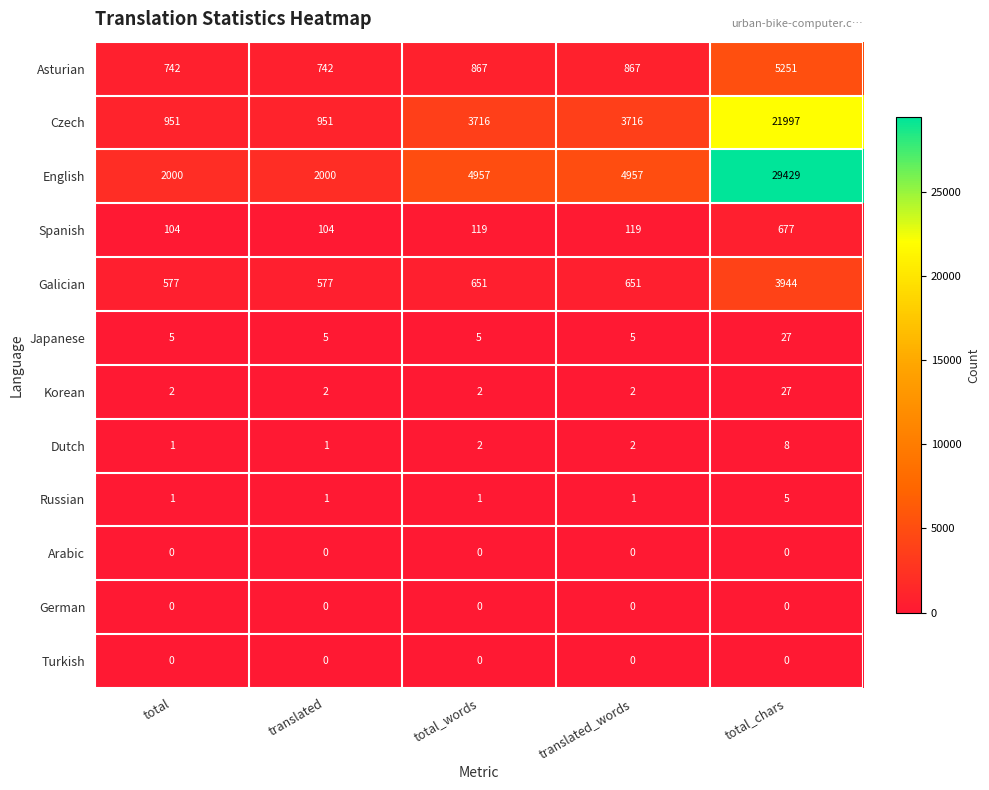

What is the maximum value for Spanish?

677